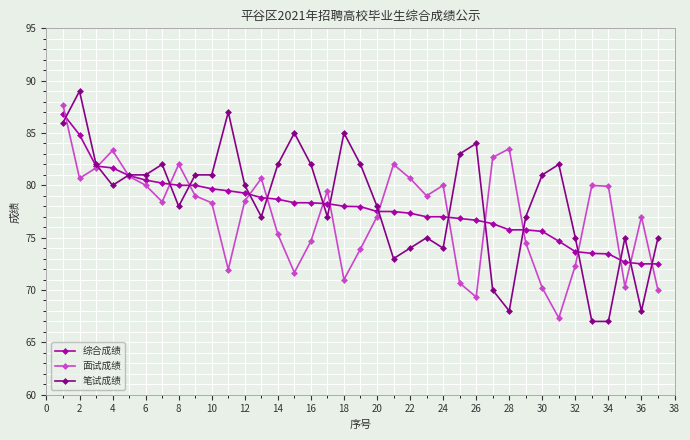

List the series in order of their overall mean, highest first.

笔试成绩, 综合成绩, 面试成绩